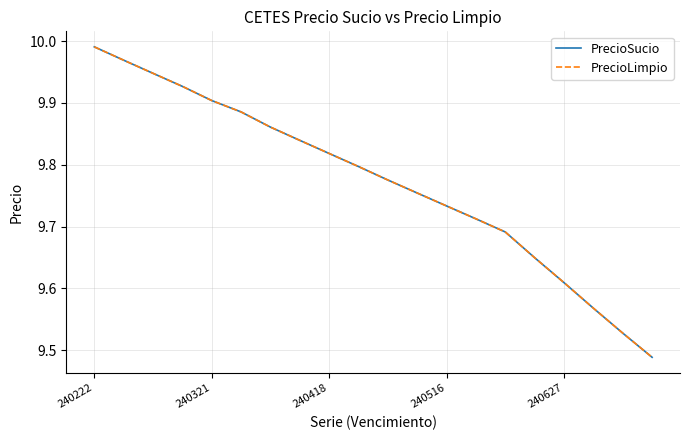

Is this an area chart (filled region under the line)?

No